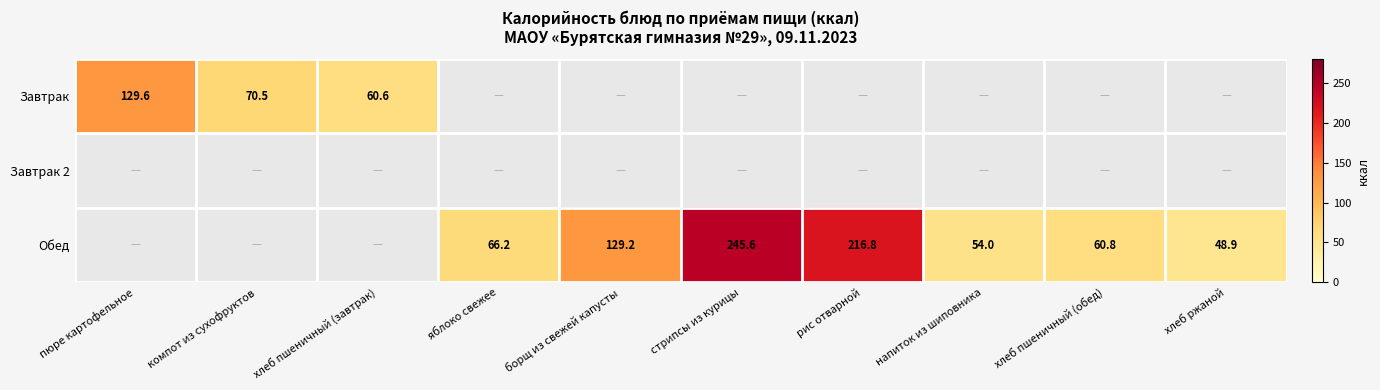

The Обед series shows 216.8 at рис отварной. True or false?

True